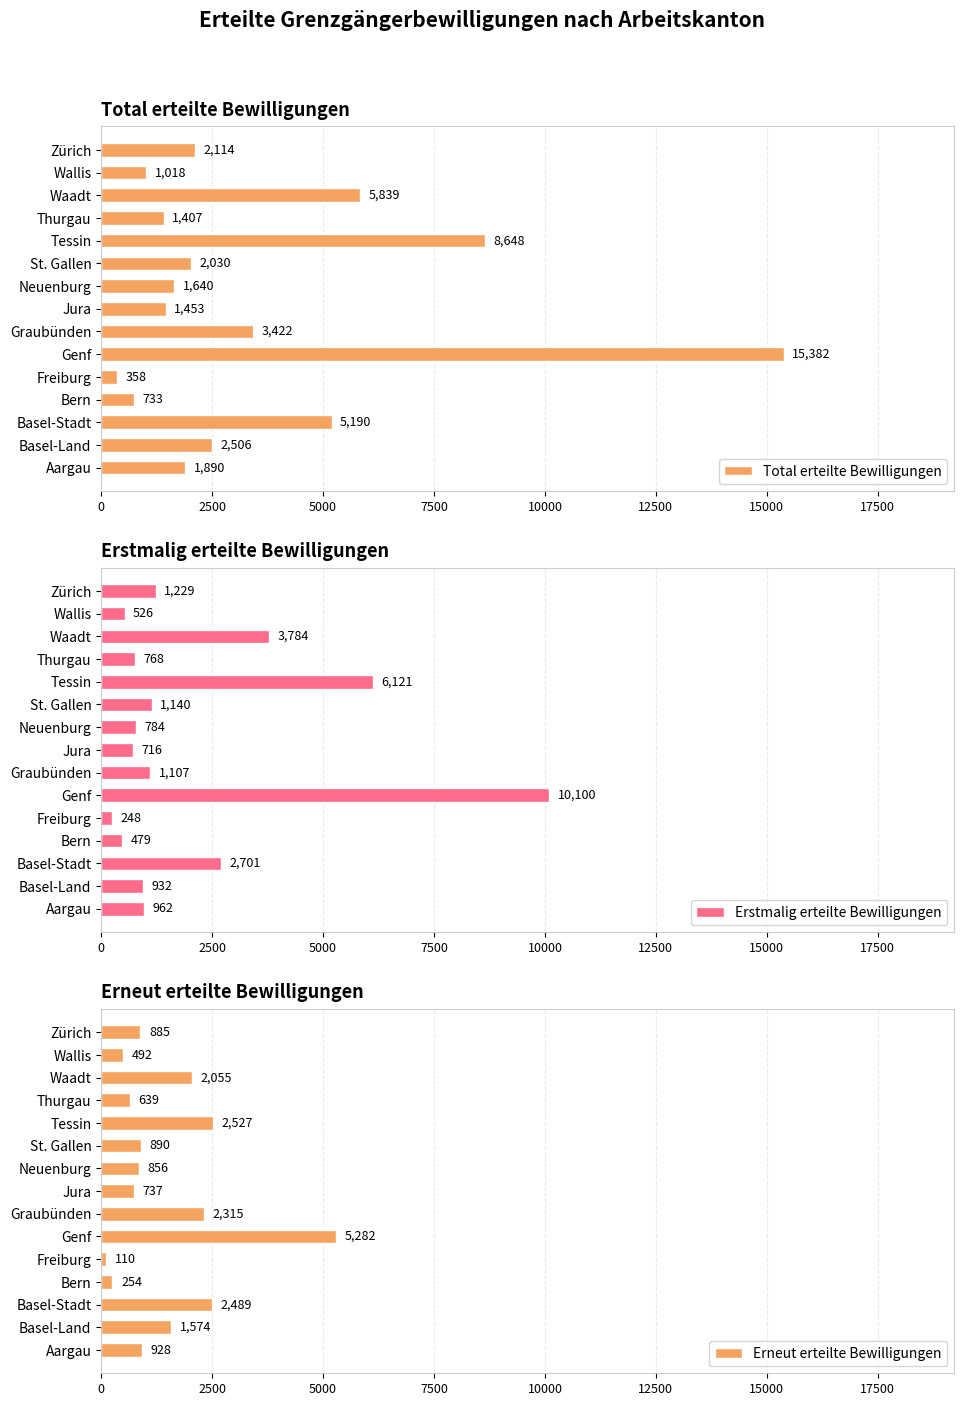

Is it true that Total erteilte Bewilligungen equals 1640 at Neuenburg?

True